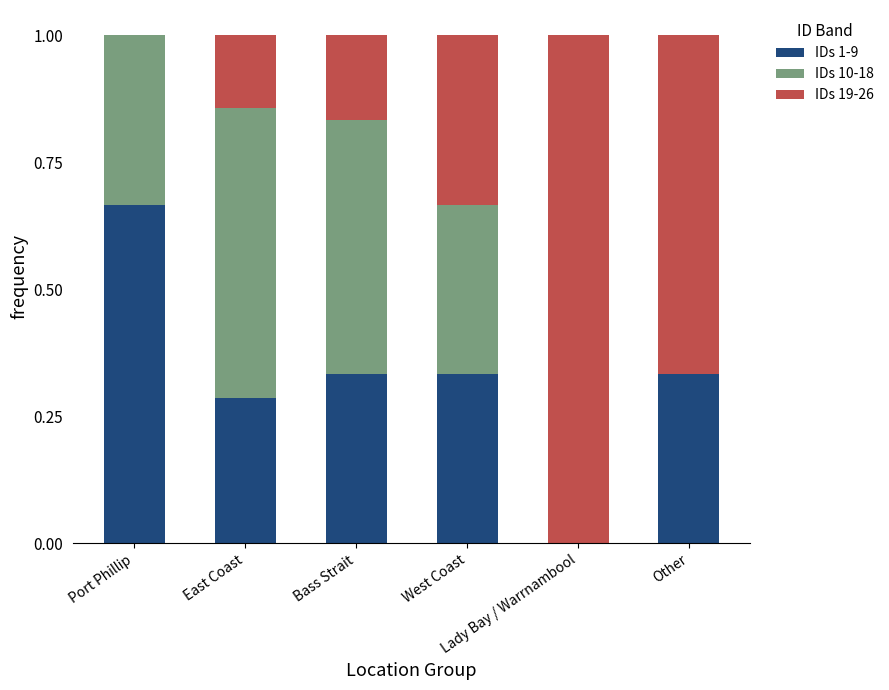

What is the total value across all series at Lady Bay / Warrnambool?

1.0